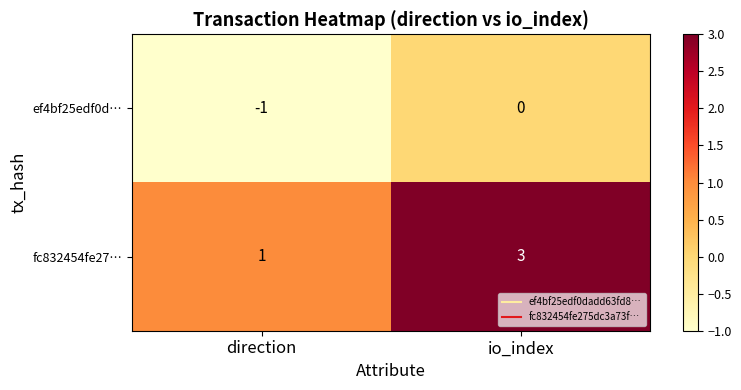

Reading left to right, transcribe all the data shown in this chart.

ef4bf25edf0d…: direction=-1	io_index=0
fc832454fe27…: direction=1	io_index=3